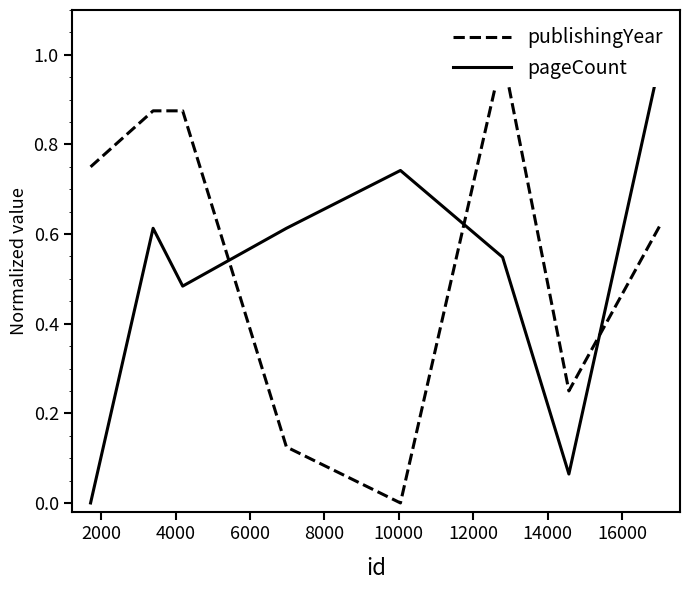

After their last crossing, which series has the higher values: pageCount or publishingYear?

pageCount